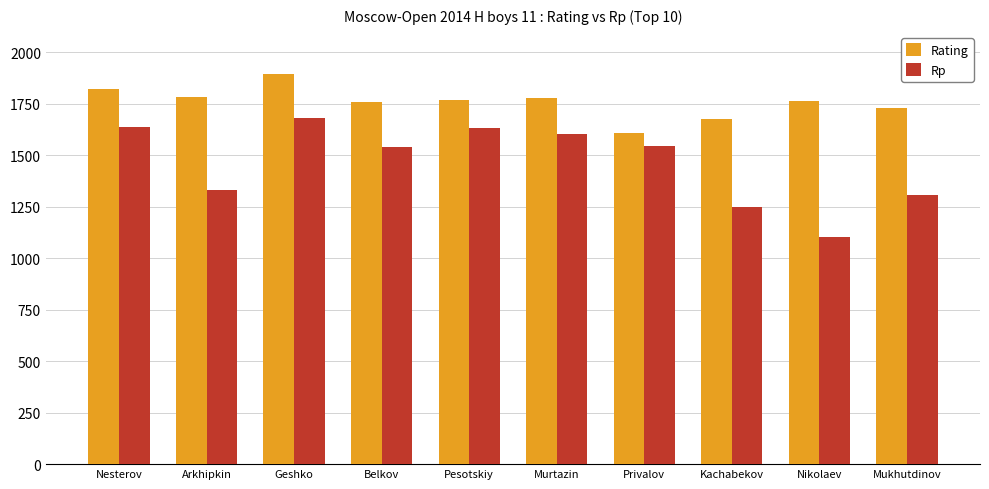

What is the difference between the Rp values at Privalov and Murtazin?

57